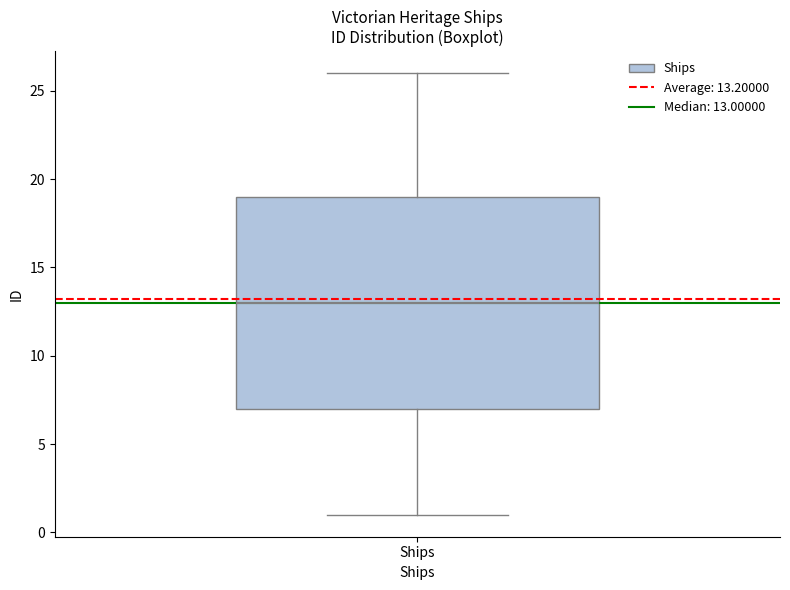

Where is the upper edge of the box for Ships on the y-axis? The values are not printed on the chart, so give them approximately, as read against the axis.

19